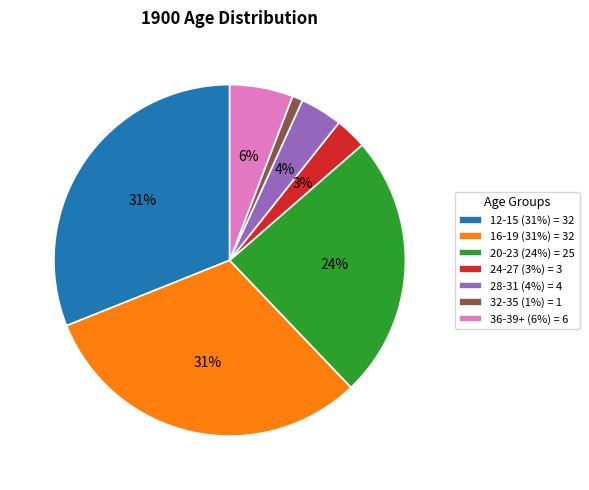

Which has a higher value, 32-35 (1%) = 1 or 12-15 (31%) = 32?

12-15 (31%) = 32